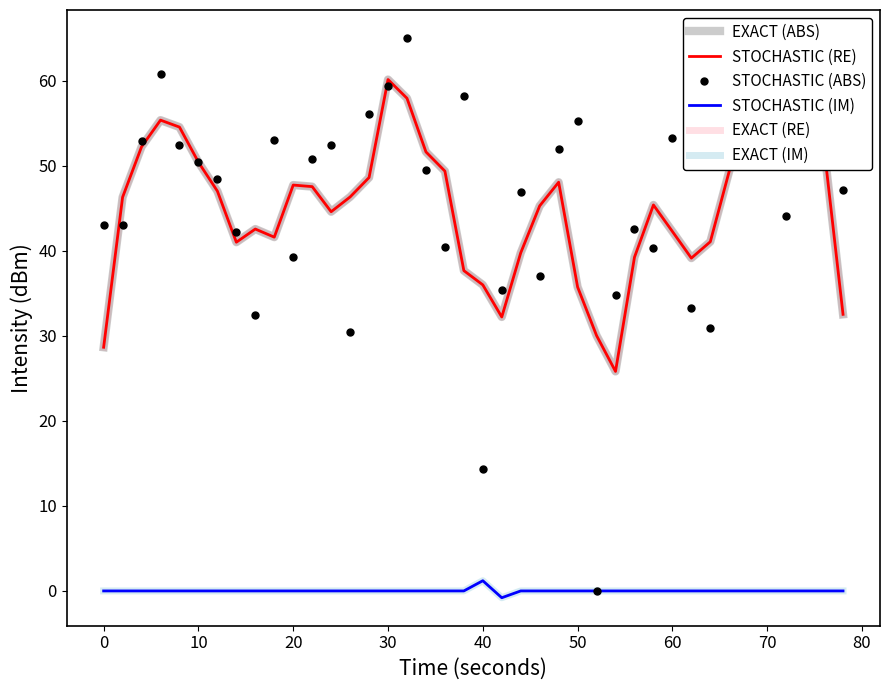

True or false: STOCHASTIC (IM) and EXACT (RE) cross at least once.

False